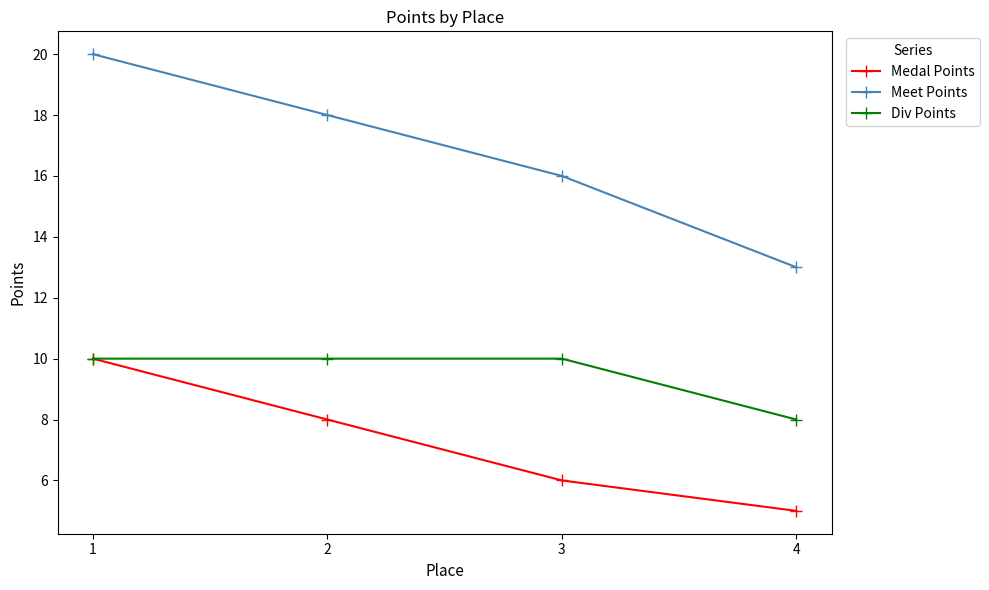

Which series has the largest range (max minus min)?

Meet Points